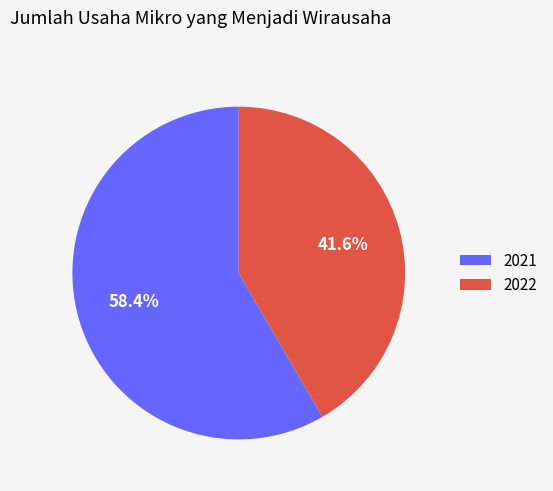

To the nearest percent, what is the difference between the 2021 and 2022 slice percentages?

17%